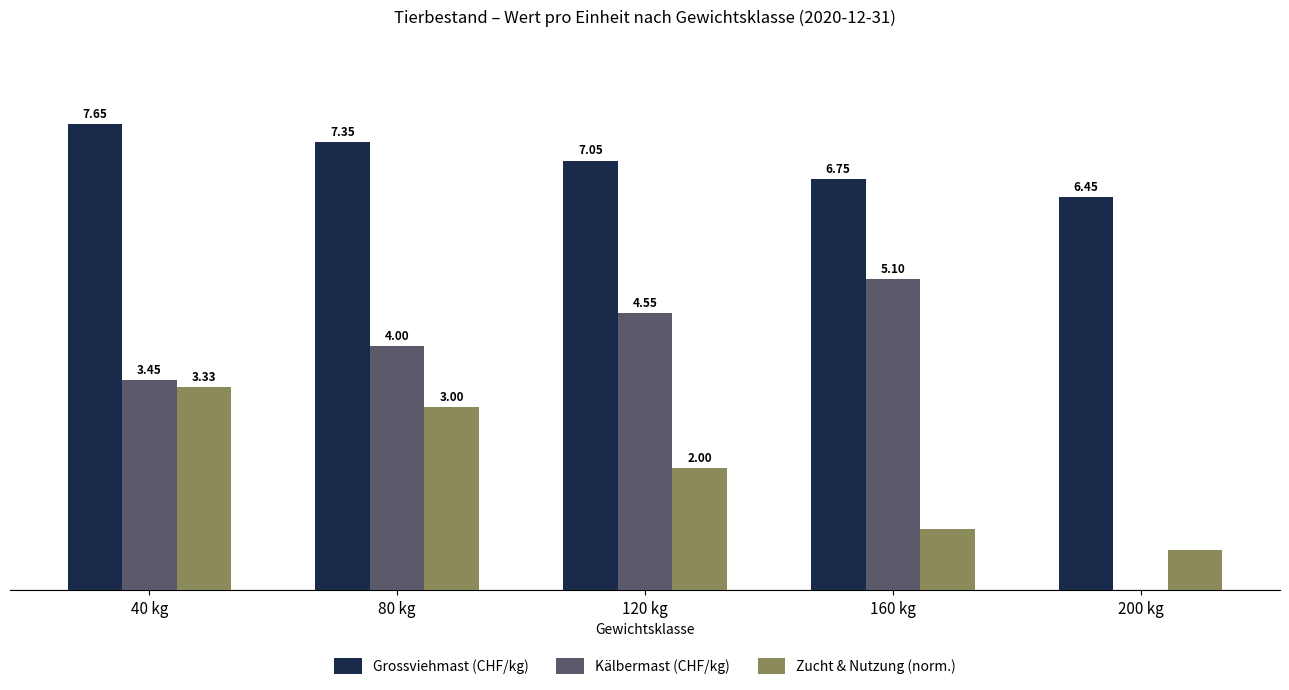

At which category is the sum across all series the highest?

40 kg